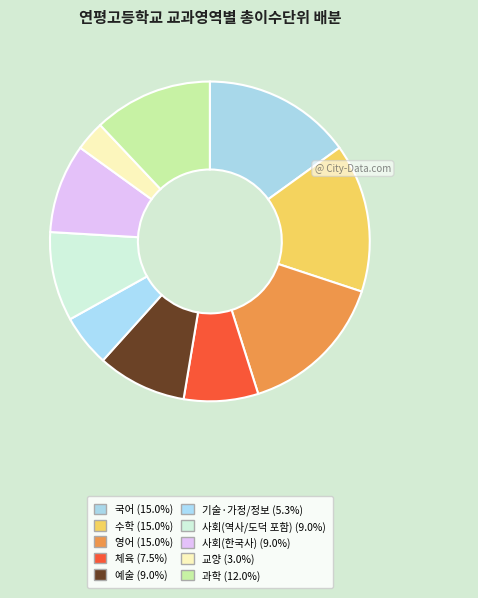

Combined, what portion of the pie is 사회(역사/도덕 포함) and 국어?

24.1%